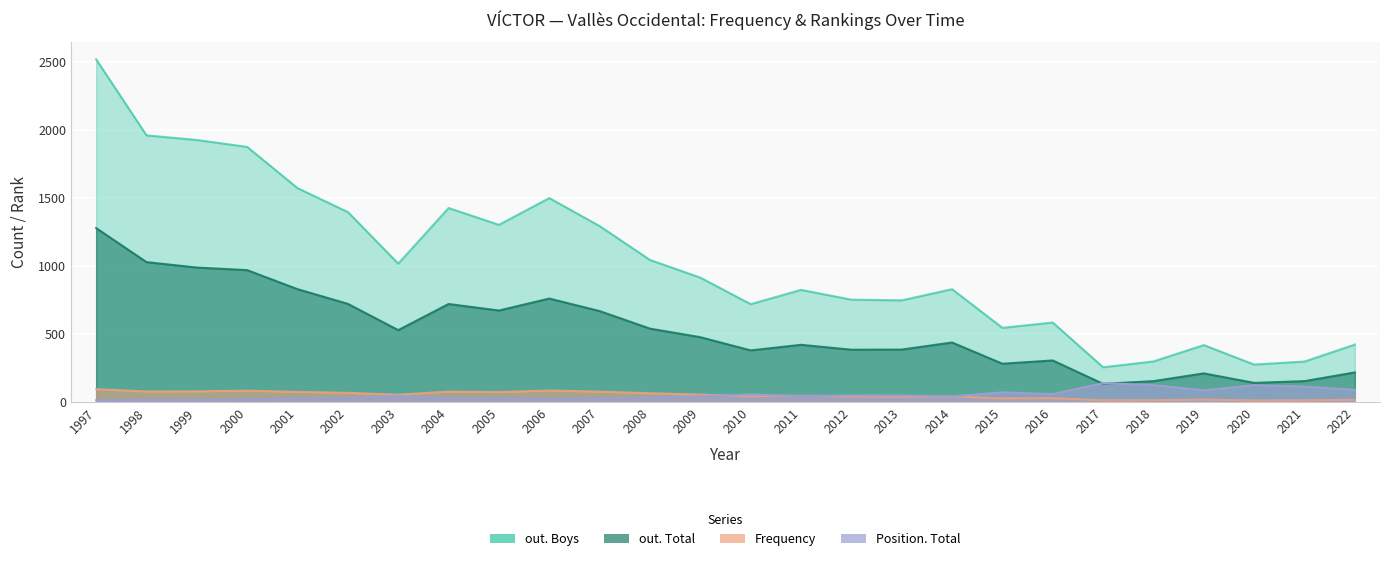

Rank the series by their maximum value, from lowest to highest.

Frequency, Position. Total, out. Total, out. Boys